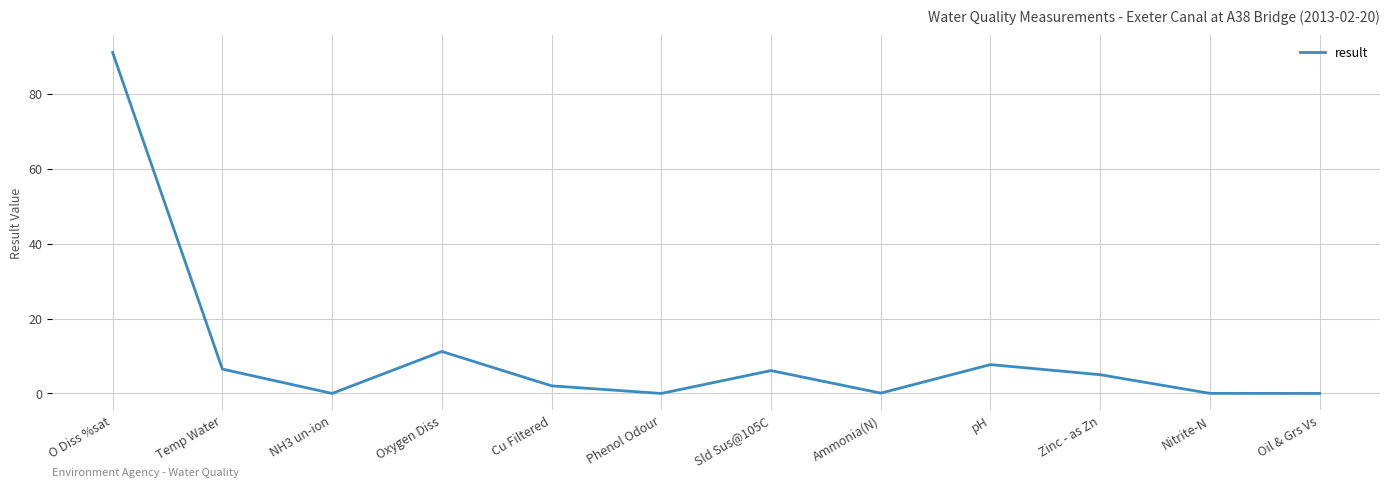

Is it true that the value at Oxygen Diss is 11.2?

True